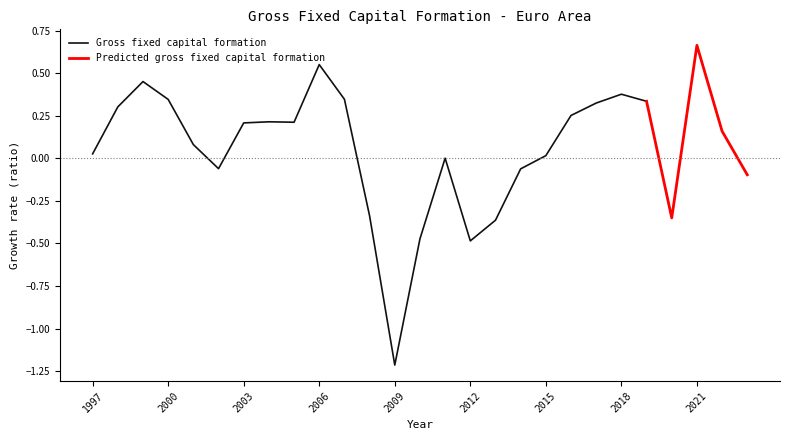

Reading left to right, transcribe all the data shown in this chart.

1997=0.0	1998=0.3	1999=0.5	2000=0.3	2001=0.1	2002=-0.1	2003=0.2	2004=0.2	2005=0.2	2006=0.5	2007=0.3	2008=-0.3	2009=-1.2	2010=-0.5	2011=0.0	2012=-0.5	2013=-0.4	2014=-0.1	2015=0.0	2016=0.3	2017=0.3	2018=0.4	2019=0.3	2020=-0.3	2021=0.7	2022=0.2	2023=-0.1